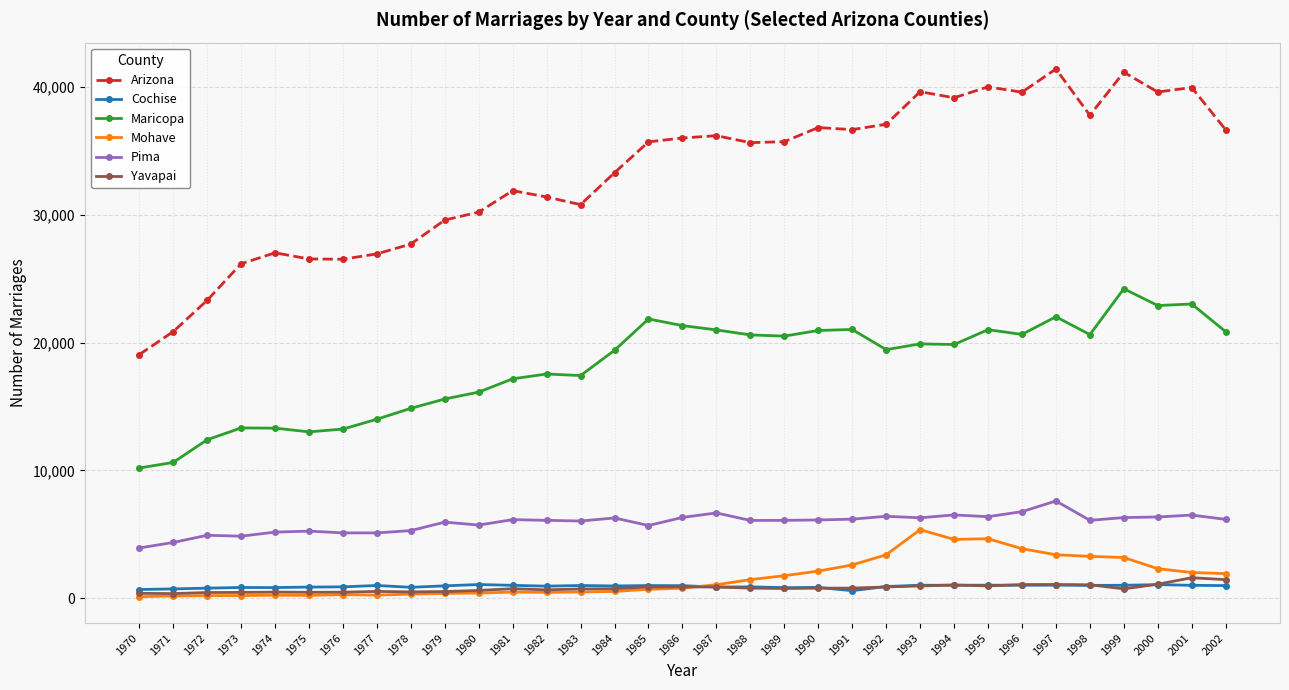

What is the average value of the Arizona series?

33231